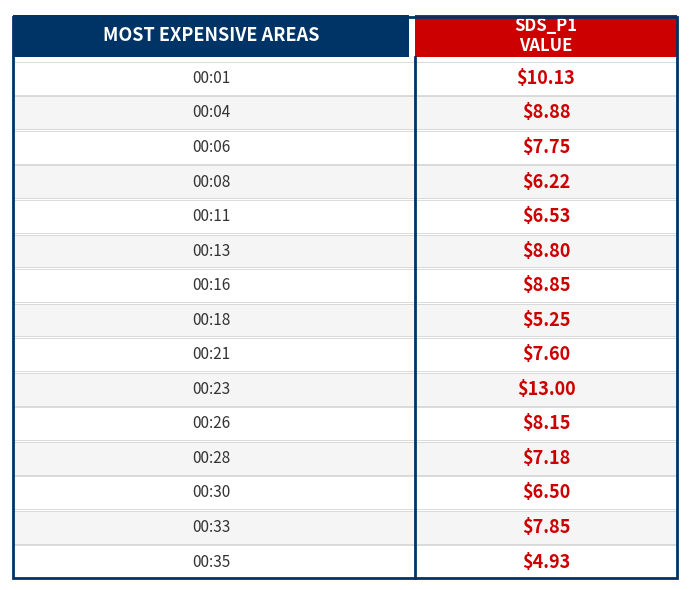

Rank the categories by value from lowest to highest.

00:35, 00:18, 00:08, 00:30, 00:11, 00:28, 00:21, 00:06, 00:33, 00:26, 00:13, 00:16, 00:04, 00:01, 00:23